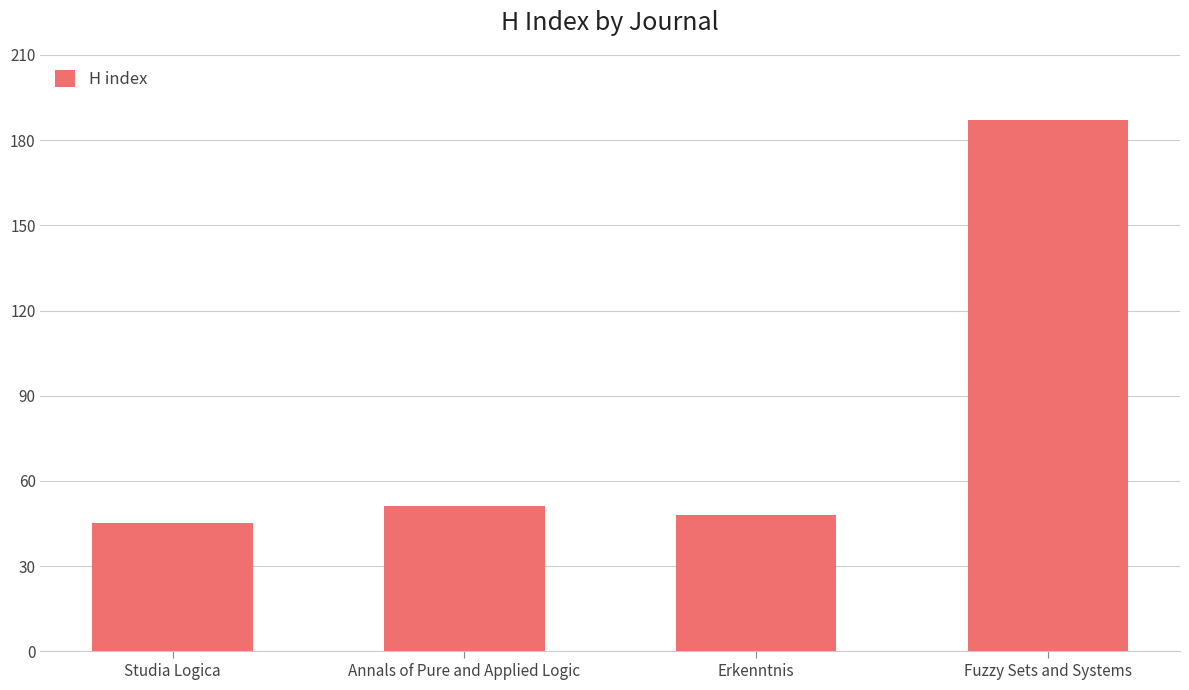

What is the maximum value shown in the chart?

187